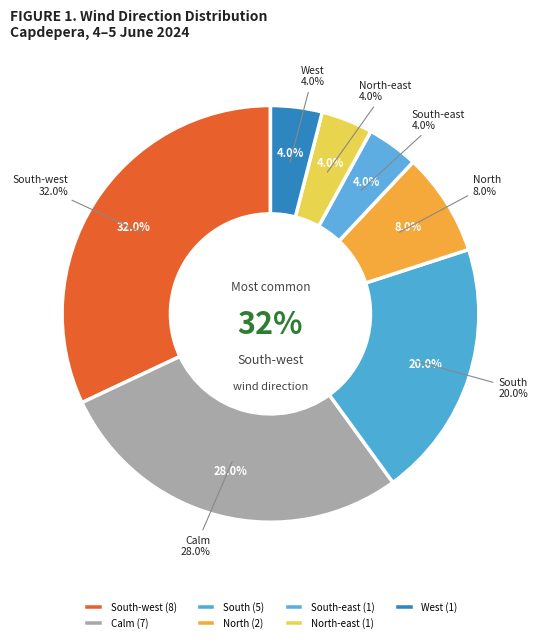

True or false: South accounts for 20% of the total.

True